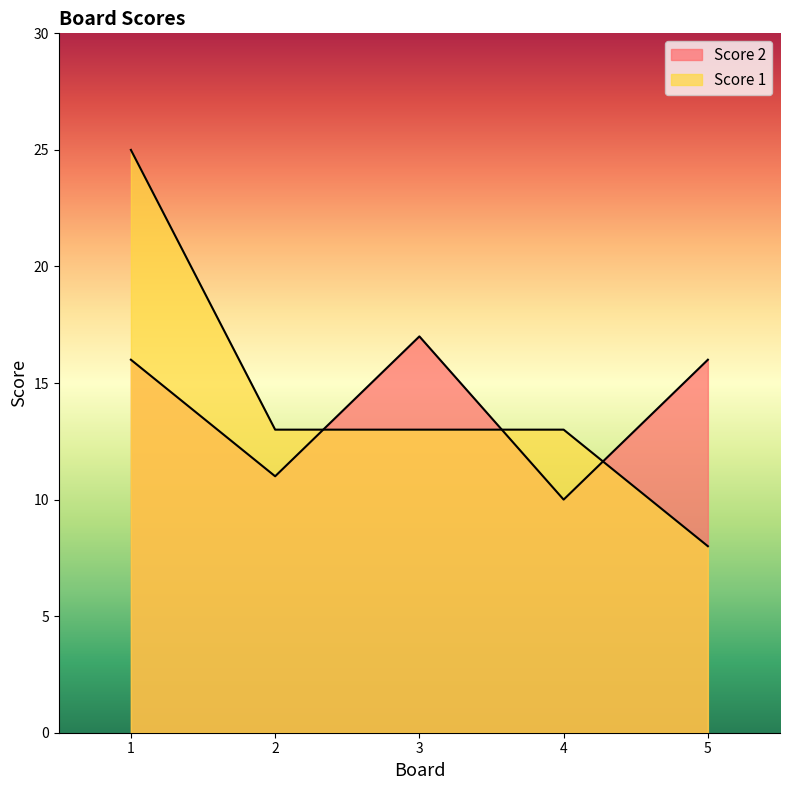

What are all the series names shown in the legend?

Score 2, Score 1